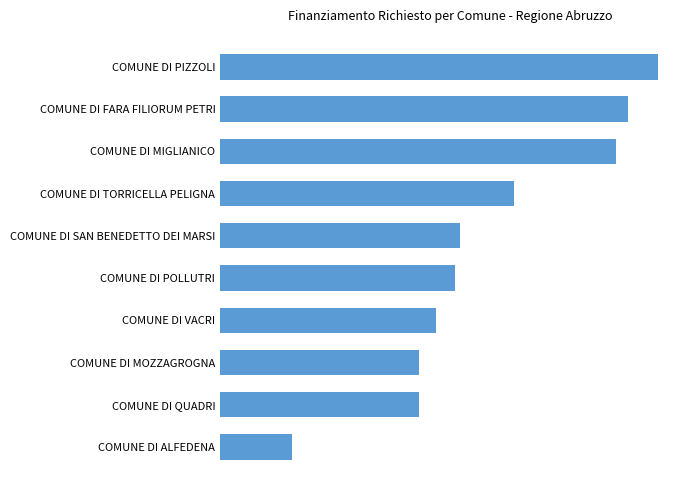

Are the bars horizontal?

Yes